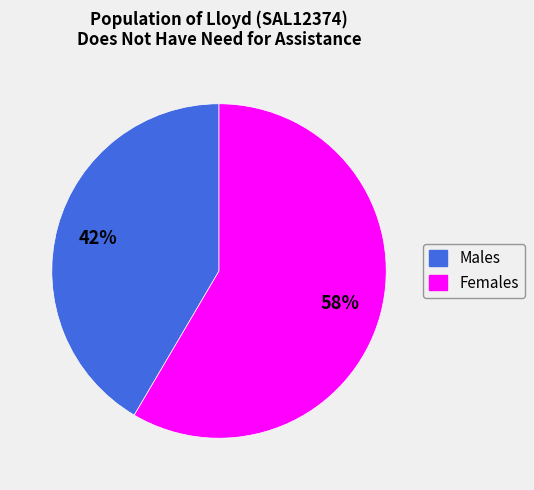

Is the sum of Males and Females greater than half?

Yes